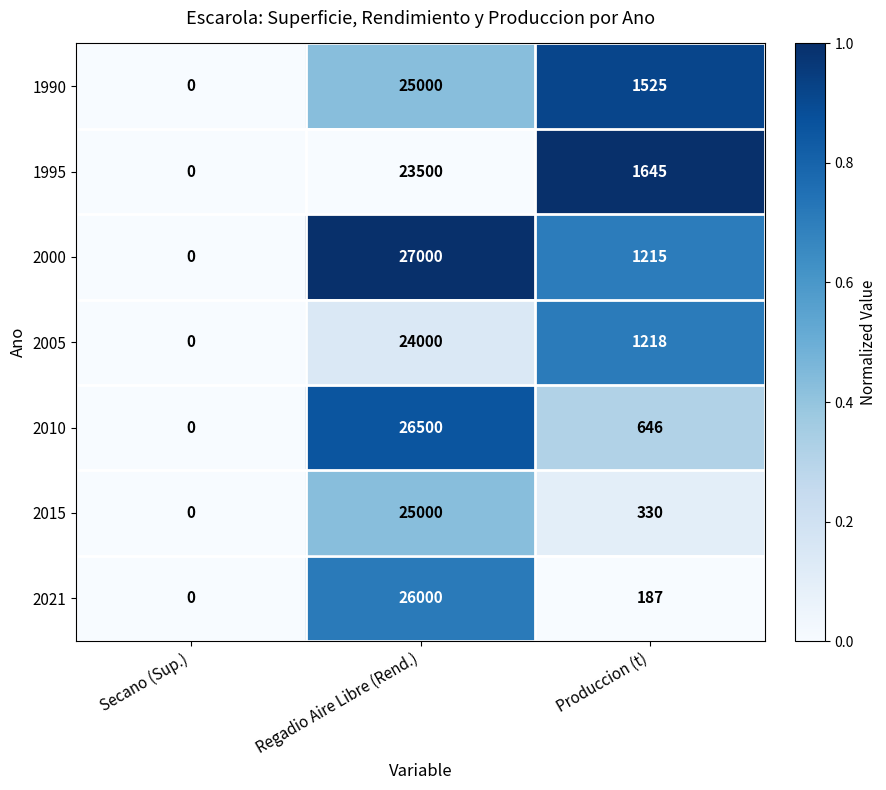

List the labels in order of 2021 value, smallest first.

Secano (Sup.), Produccion (t), Regadio Aire Libre (Rend.)